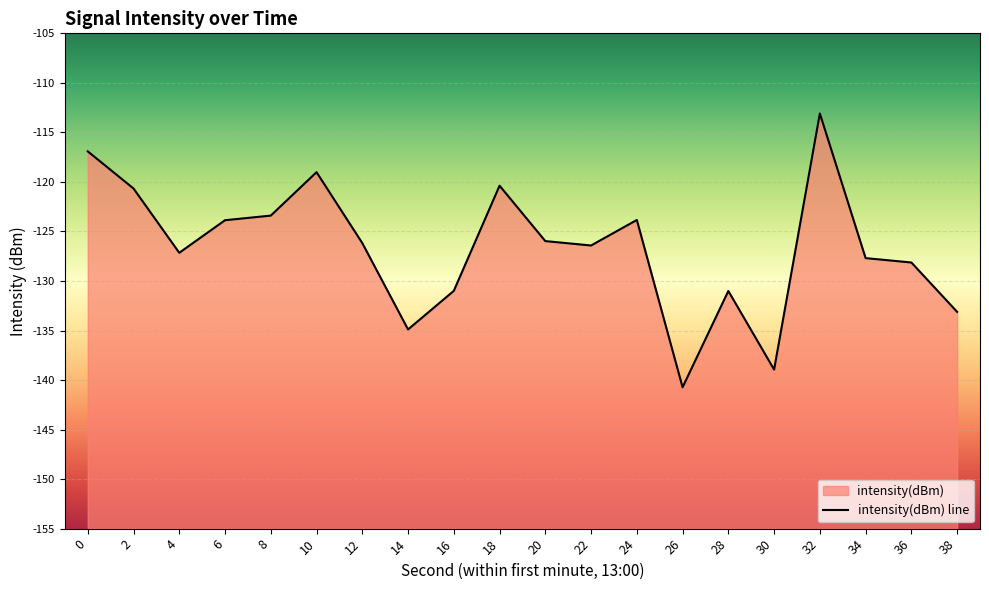

What is the difference between the values at 14 and 12?

8.7